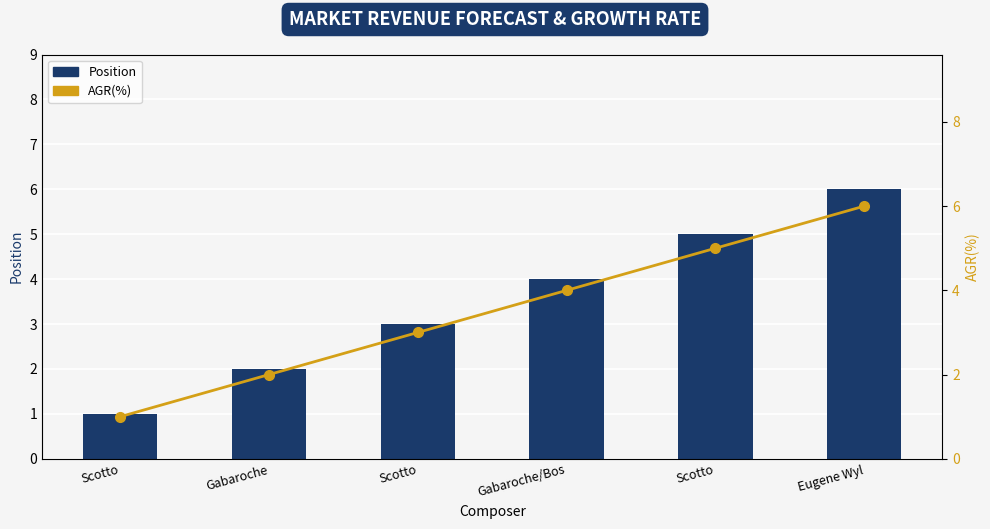

The value of AGR(%) at Gabaroche/Bos is 4. True or false?

True